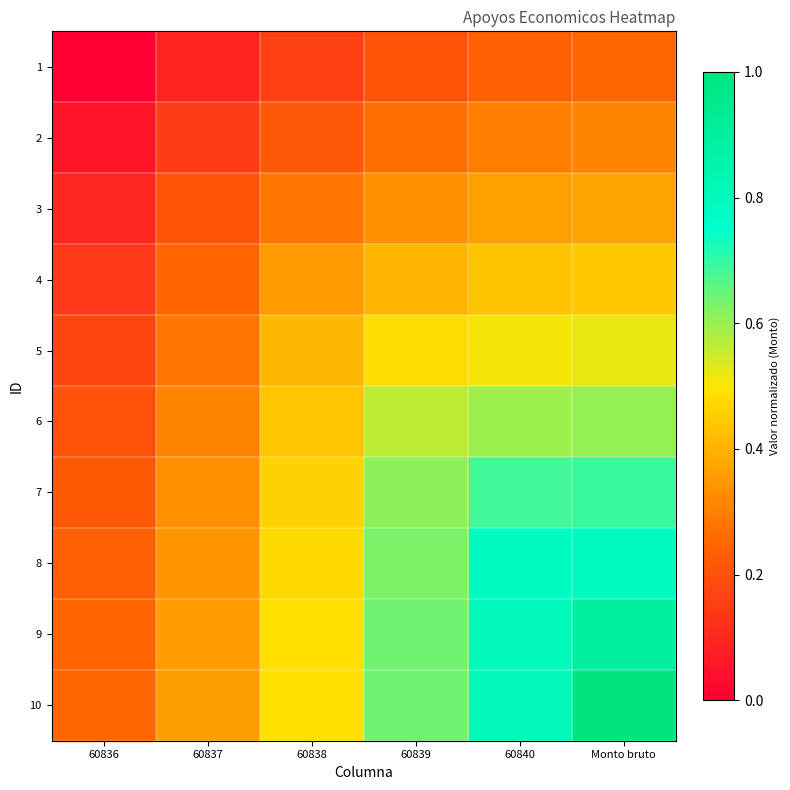

Which category has the lowest value across all series?

60836